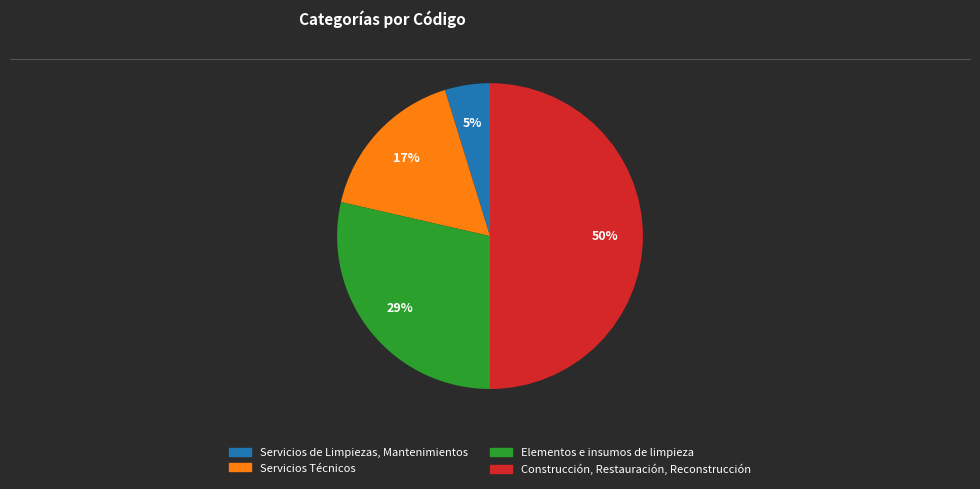

Which category has the biggest portion of the pie?

Construcción, Restauración, Reconstrucción